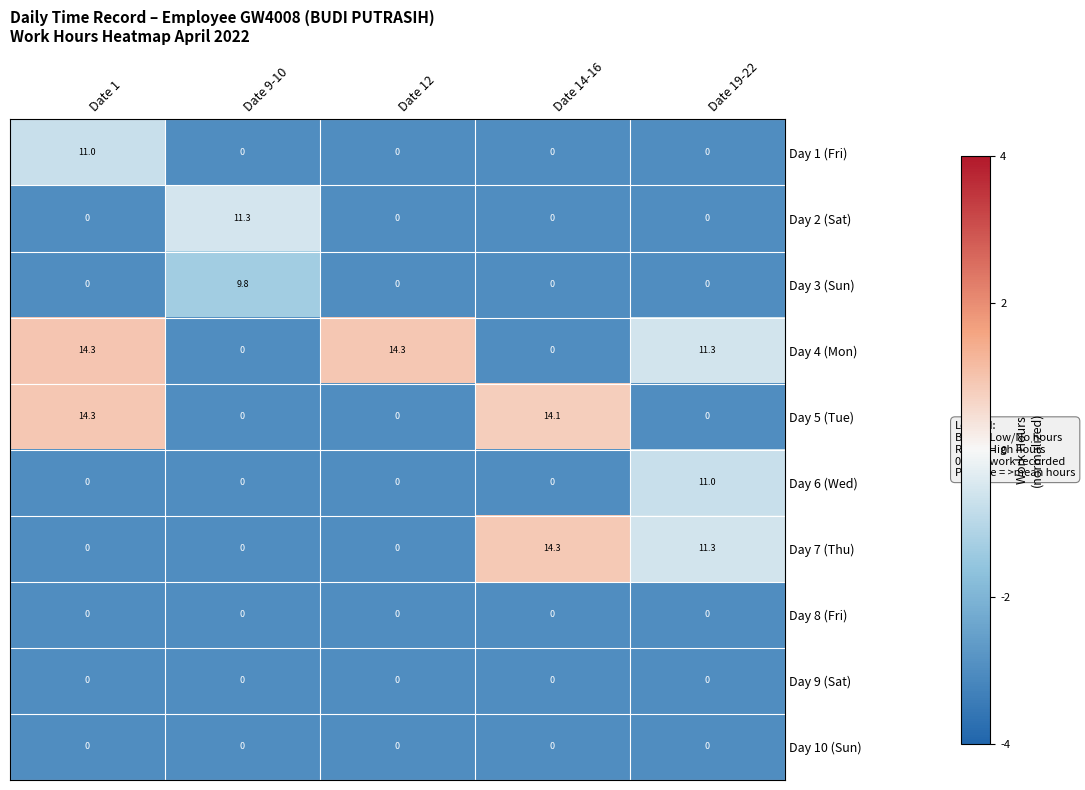

The value of Day 4 (Mon) at Date 9-10 is 0.0. True or false?

True